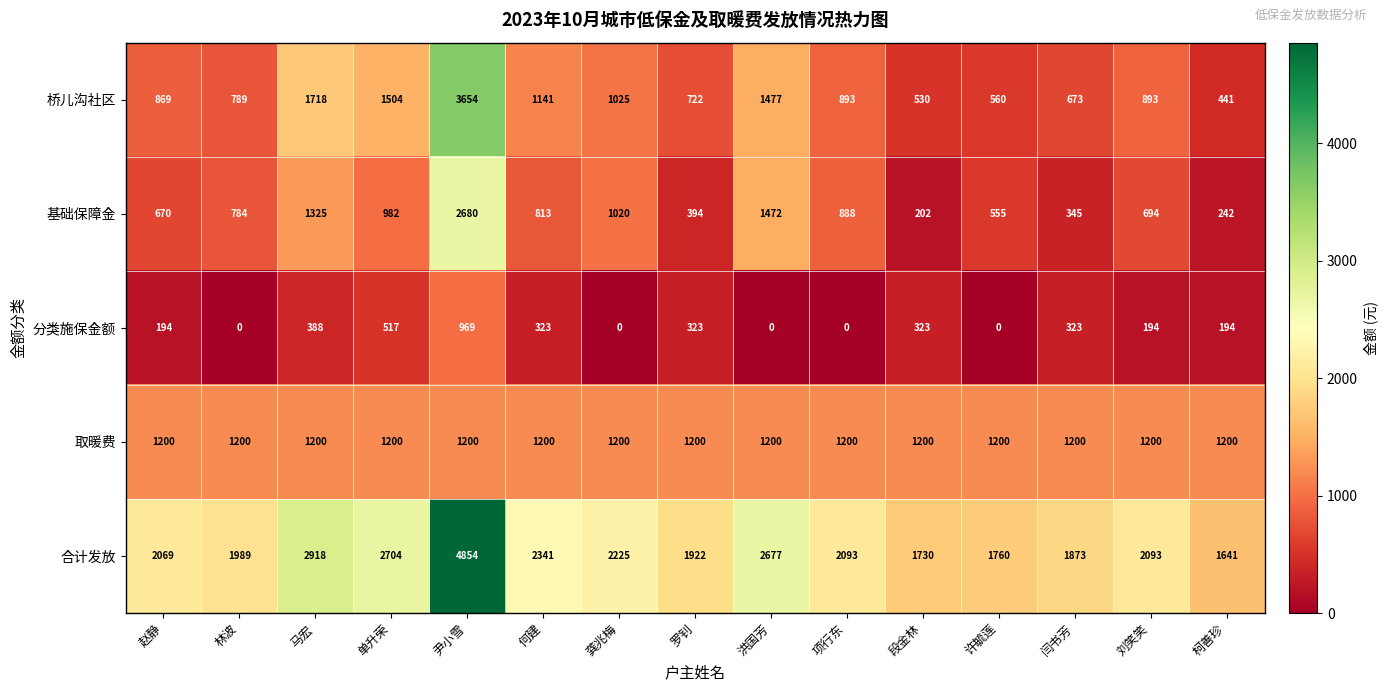

What is the spread (max minus min) of values at 项行东?

2093